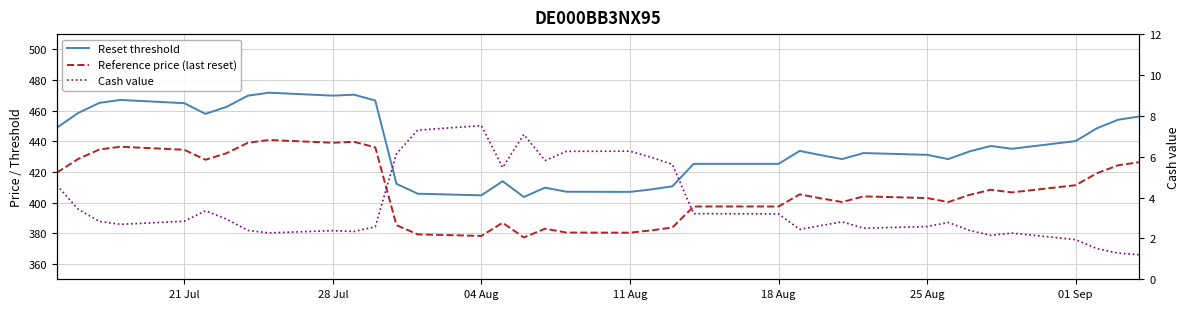

What is the label of the 29th point from the left?

25 Aug